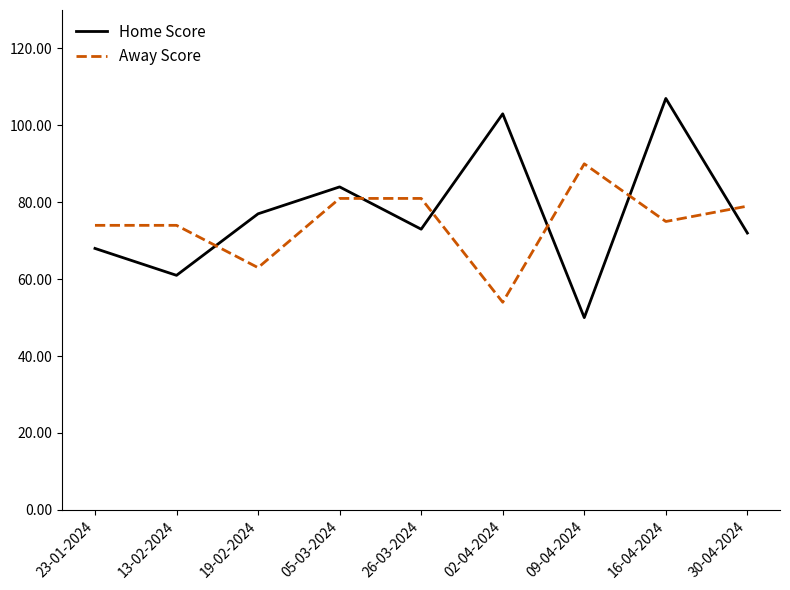

Which label corresponds to the largest value in the chart?

16-04-2024